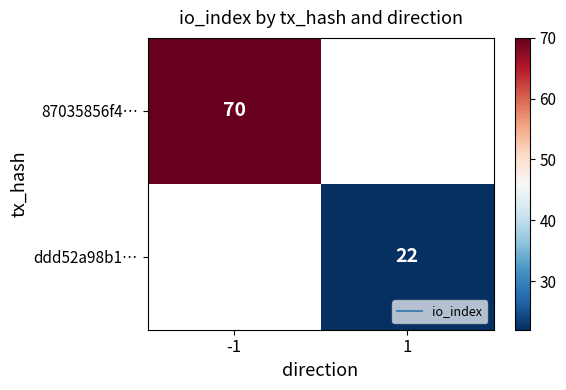

The ddd52a98b1… series shows 29.6 at 1. True or false?

False